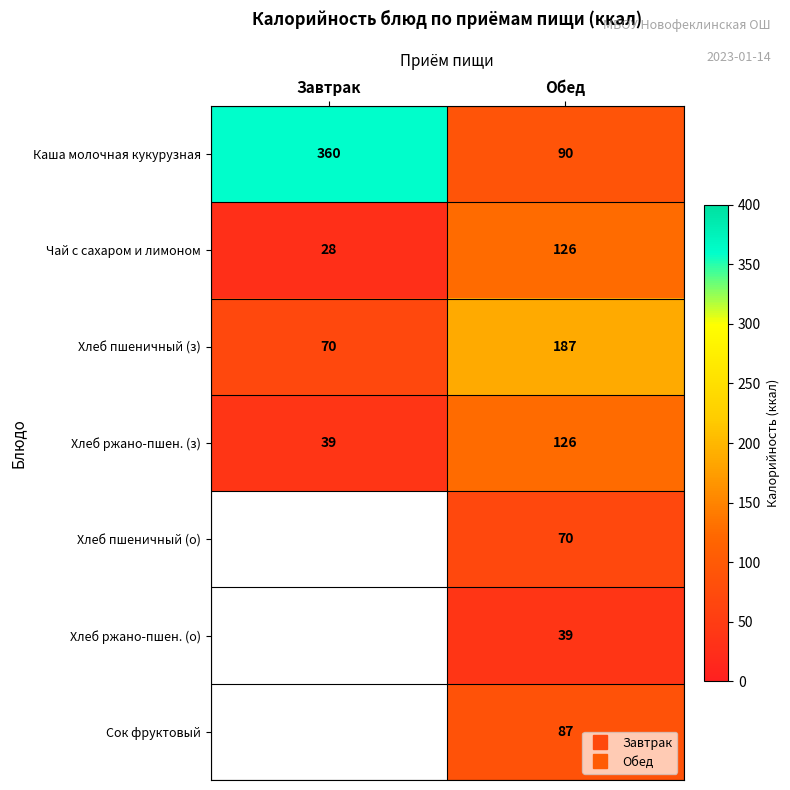

At Обед, list the series in order from smallest to largest.

Хлеб ржано-пшен. (о), Хлеб пшеничный (о), Сок фруктовый, Каша молочная кукурузная, Чай с сахаром и лимоном, Хлеб ржано-пшен. (з), Хлеб пшеничный (з)